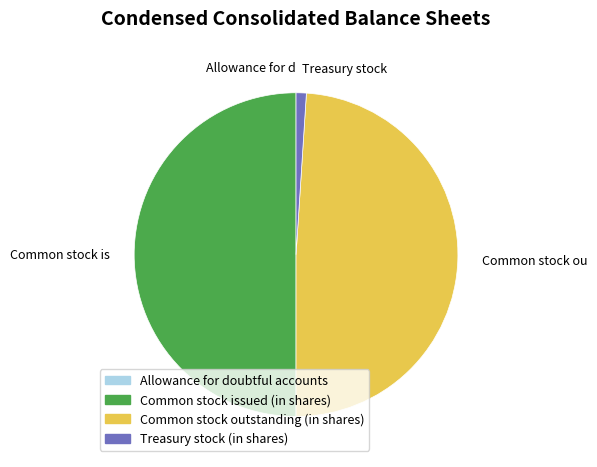

Does Treasury stock (in shares) represent more than half of the total?

No